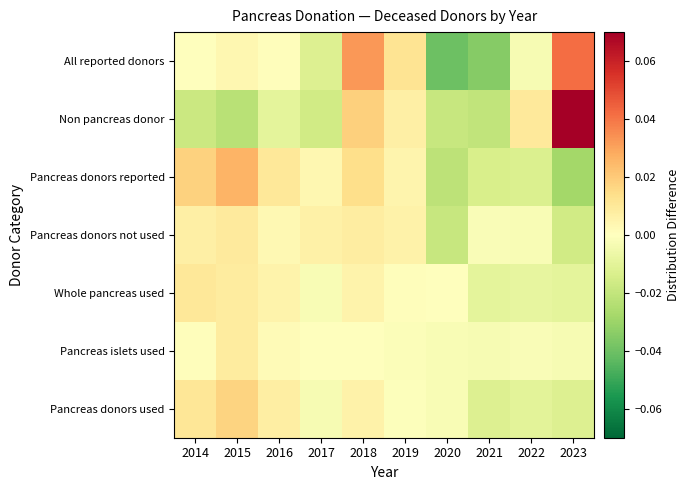

Reading left to right, transcribe all the data shown in this chart.

All reported donors: 2014=-0.0	2015=0.0	2016=0.0	2017=-0.0	2018=0.0	2019=0.0	2020=-0.0	2021=-0.0	2022=-0.0	2023=0.0
Non pancreas donor: 2014=-0.0	2015=-0.0	2016=-0.0	2017=-0.0	2018=0.0	2019=0.0	2020=-0.0	2021=-0.0	2022=0.0	2023=0.1
Pancreas donors reported: 2014=0.0	2015=0.0	2016=0.0	2017=0.0	2018=0.0	2019=0.0	2020=-0.0	2021=-0.0	2022=-0.0	2023=-0.0
Pancreas donors not used: 2014=0.0	2015=0.0	2016=0.0	2017=0.0	2018=0.0	2019=0.0	2020=-0.0	2021=-0.0	2022=-0.0	2023=-0.0
Whole pancreas used: 2014=0.0	2015=0.0	2016=0.0	2017=-0.0	2018=0.0	2019=0.0	2020=0.0	2021=-0.0	2022=-0.0	2023=-0.0
Pancreas islets used: 2014=0.0	2015=0.0	2016=0.0	2017=-0.0	2018=0.0	2019=-0.0	2020=-0.0	2021=-0.0	2022=-0.0	2023=-0.0
Pancreas donors used: 2014=0.0	2015=0.0	2016=0.0	2017=-0.0	2018=0.0	2019=-0.0	2020=-0.0	2021=-0.0	2022=-0.0	2023=-0.0